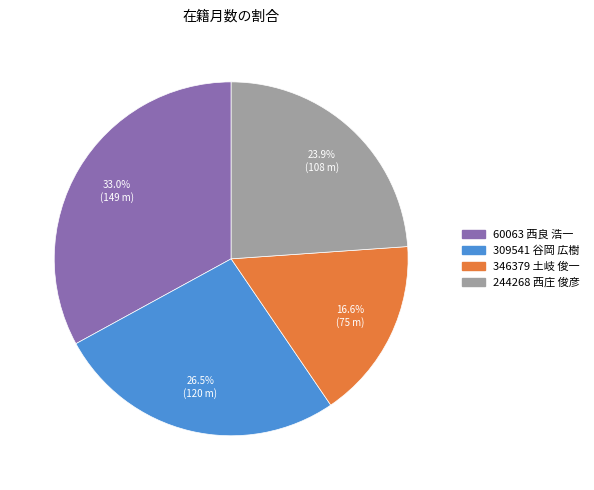

Is 309541 谷岡 広樹 the majority of the pie?

No